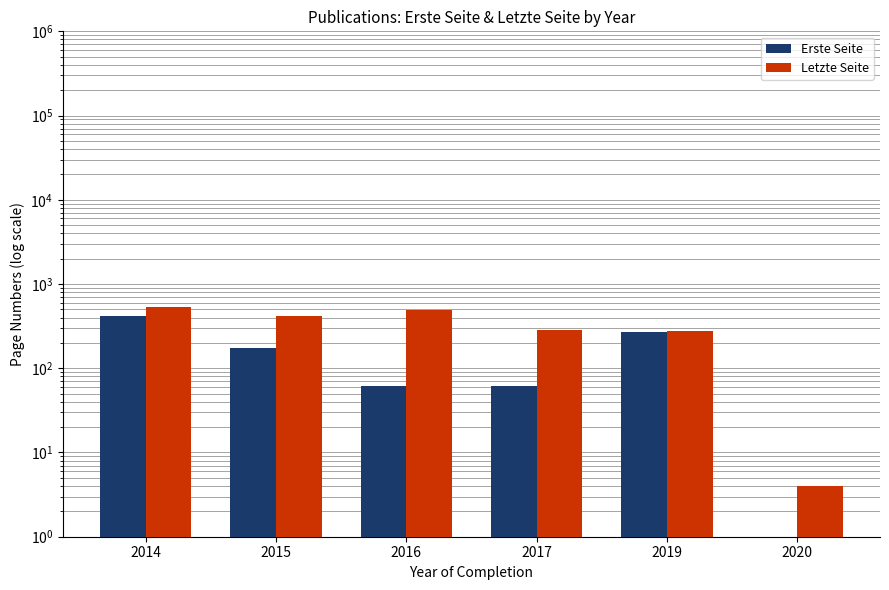

The Erste Seite series shows 1 at 2020. True or false?

True